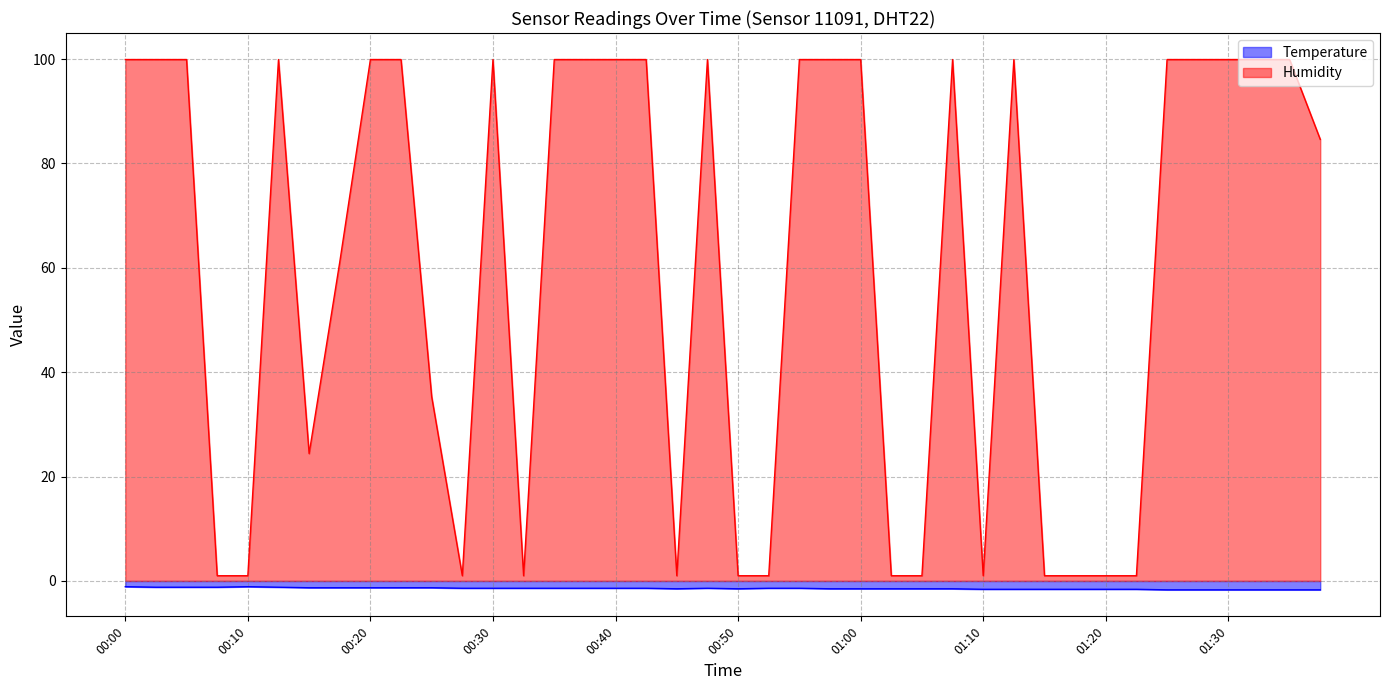

At which category does Temperature reach its first local valley?

00:45